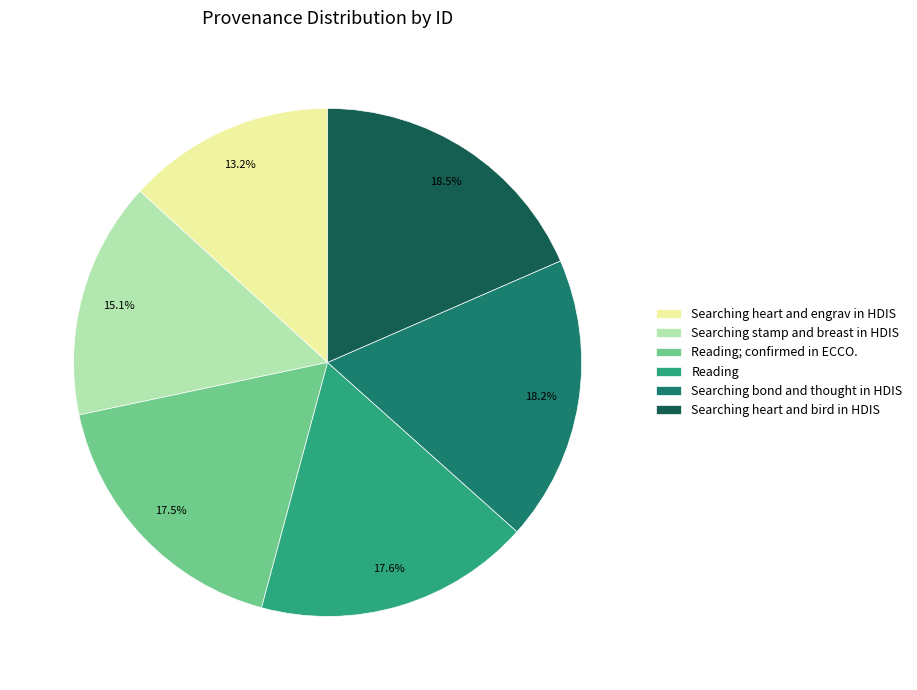

To the nearest percent, what is the difference between the largest and smallest slice percentages?

5%